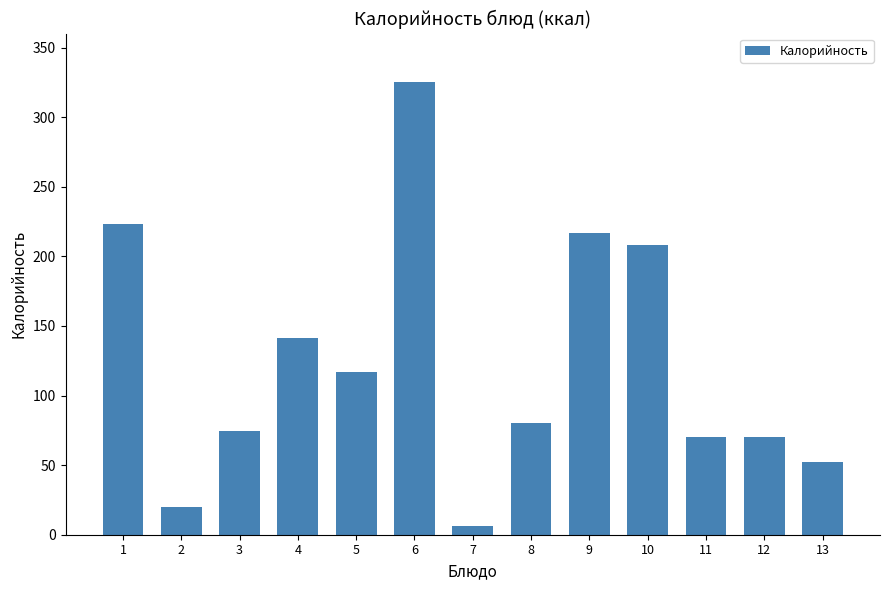

What is the value of the 11th bar from the left?

70.5